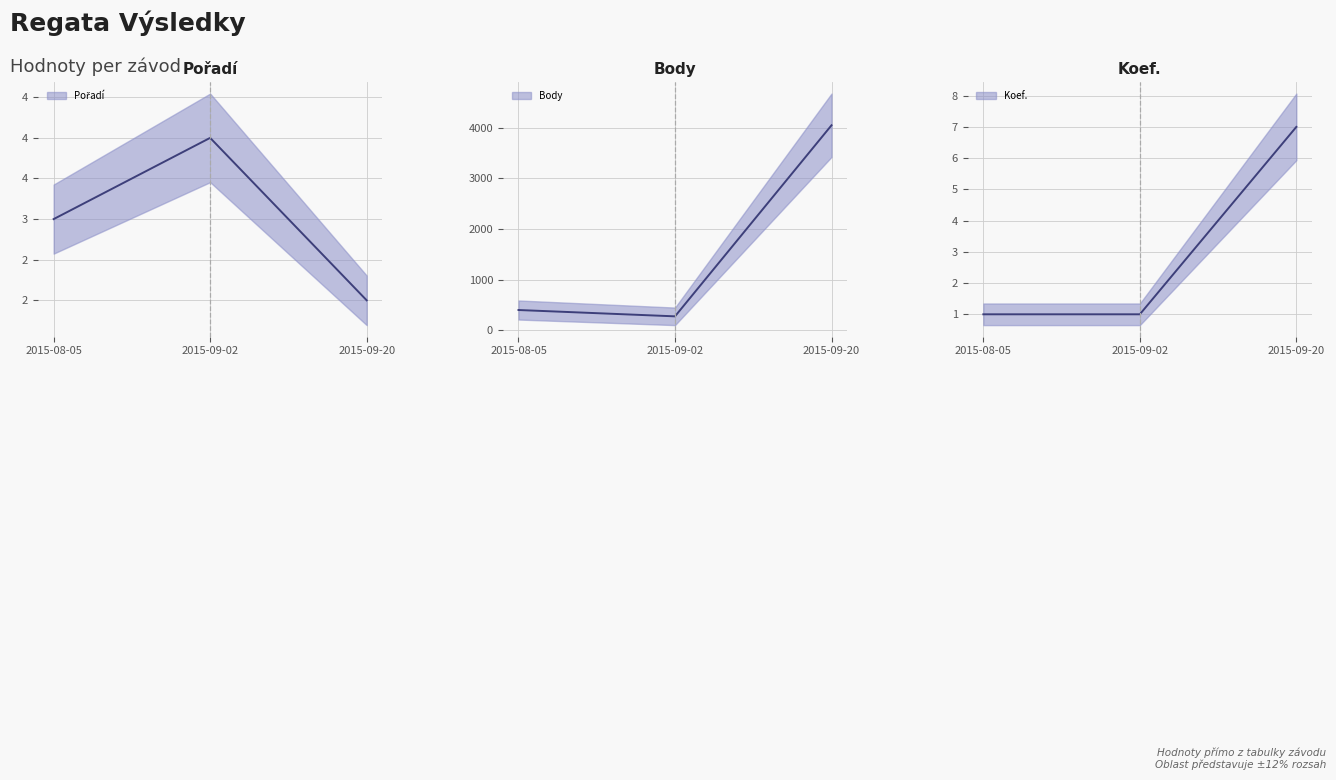

What position from the right is 2015-09-20?

1